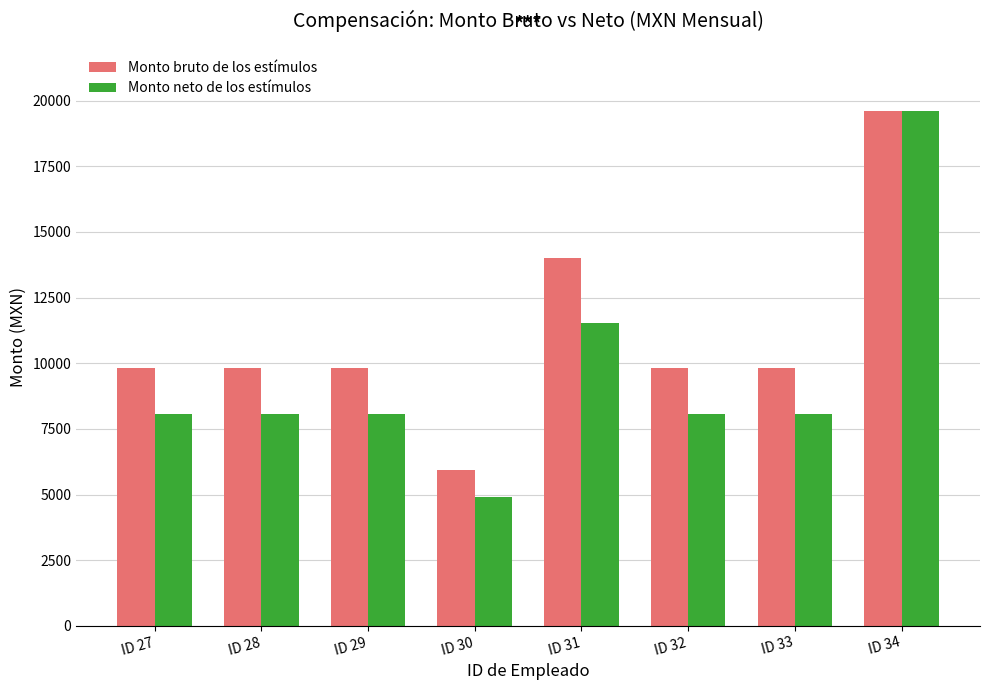

What is the difference between the Monto bruto de los estímulos values at ID 31 and ID 30?

8050.0